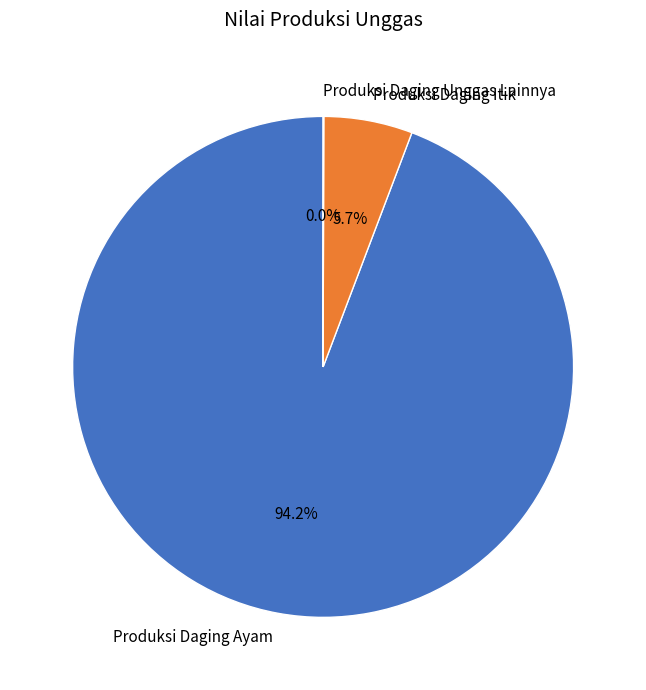

Is there a majority slice in this chart?

Yes